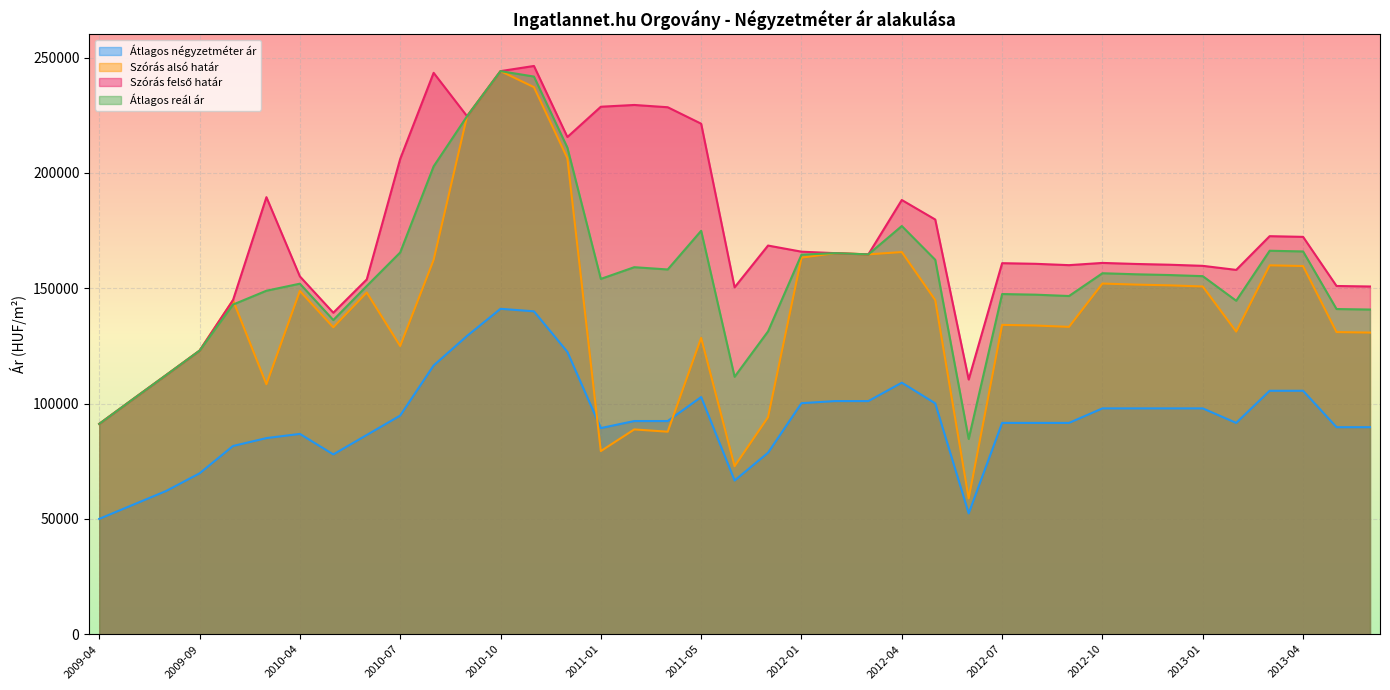

What is the average value of the Szórás alsó határ series?

139578